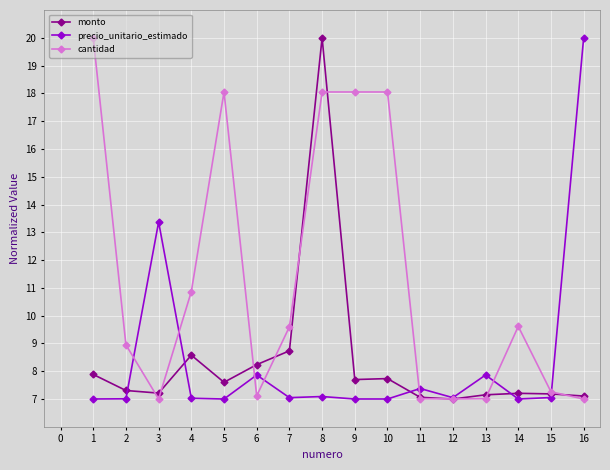

What is the spread (max minus min) of values at 3?

6.4